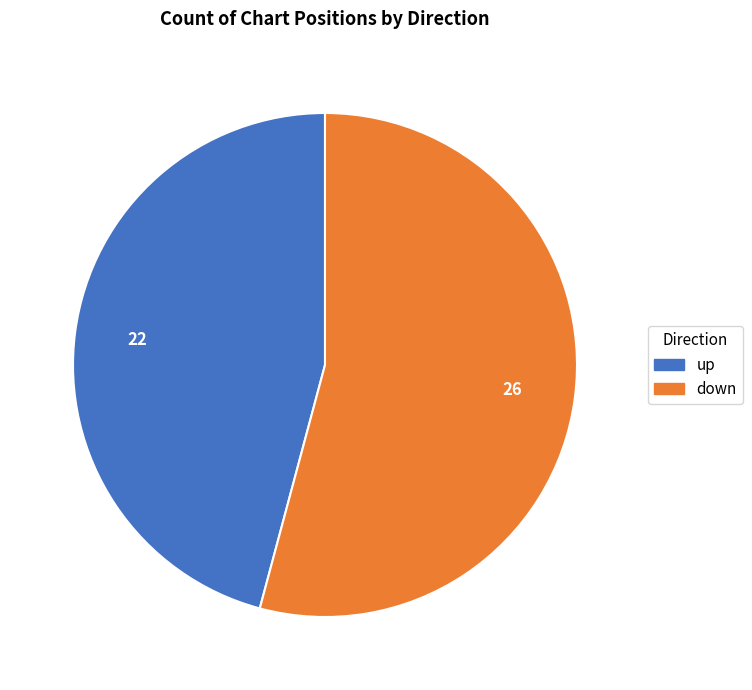

Does any single category account for the majority?

Yes